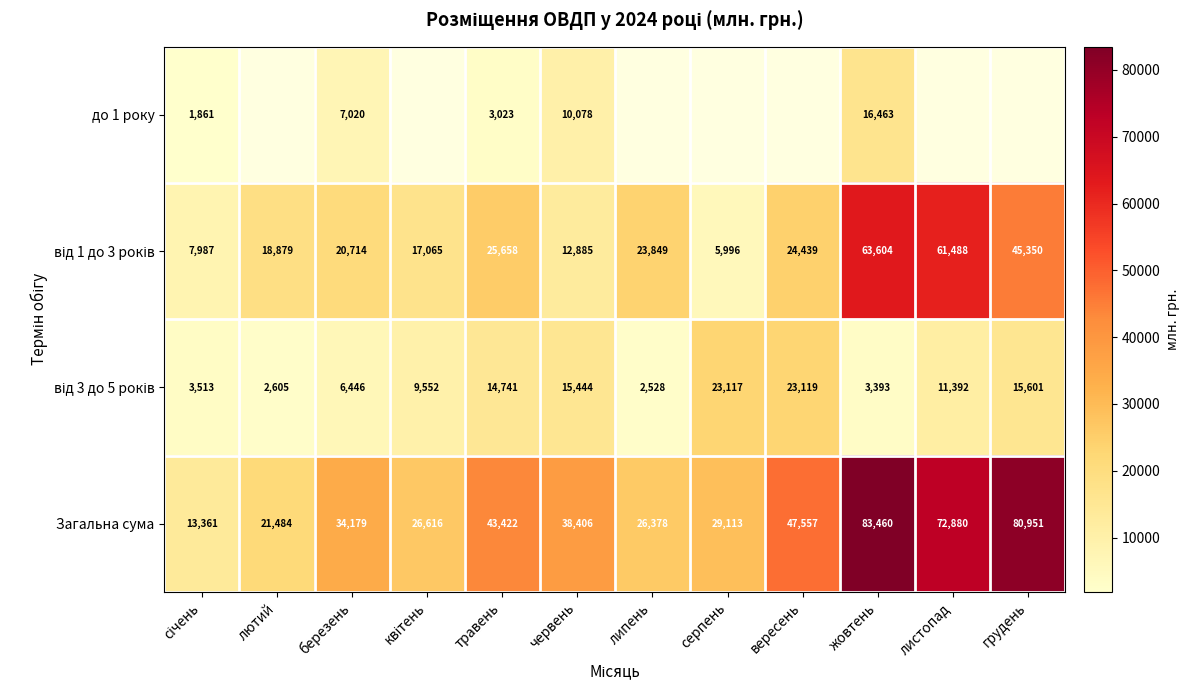

Count the number of data series in this chart.

4